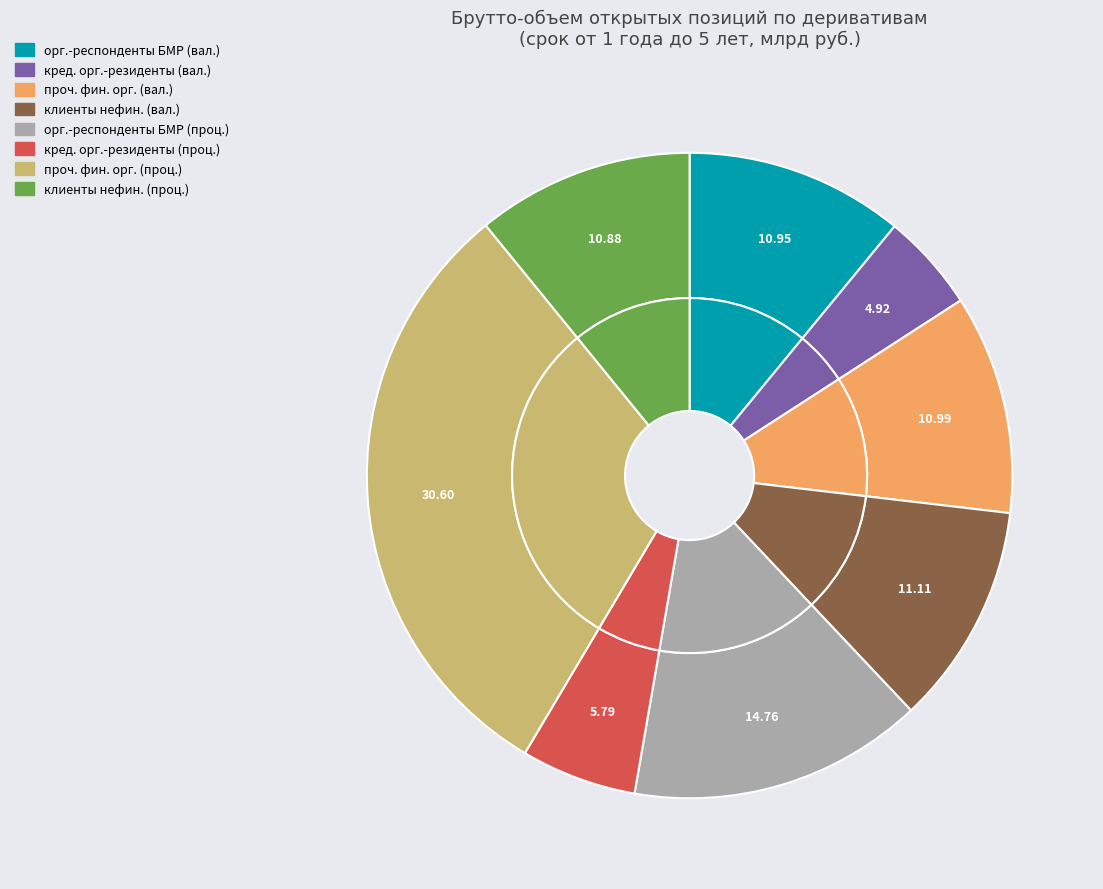

Between с клиентами (нефинансовыми) (валютные) and с организациями-респондентами БМР (процентные), which is larger?

с организациями-респондентами БМР (процентные)